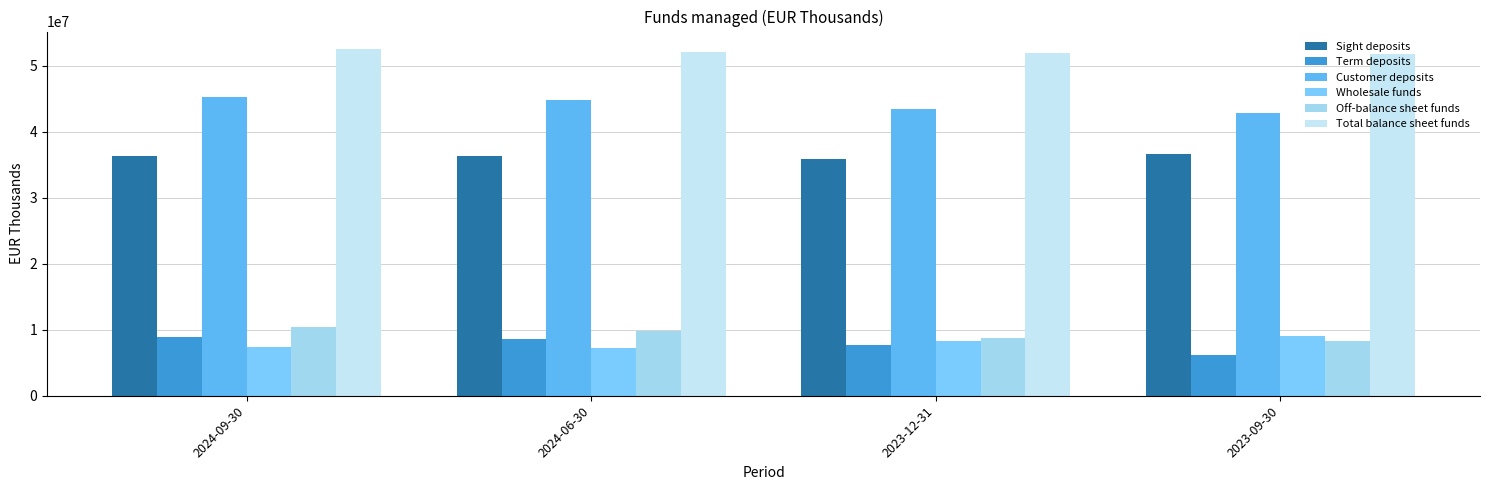

At which label does Off-balance sheet funds first exceed 9774938?

2024-09-30